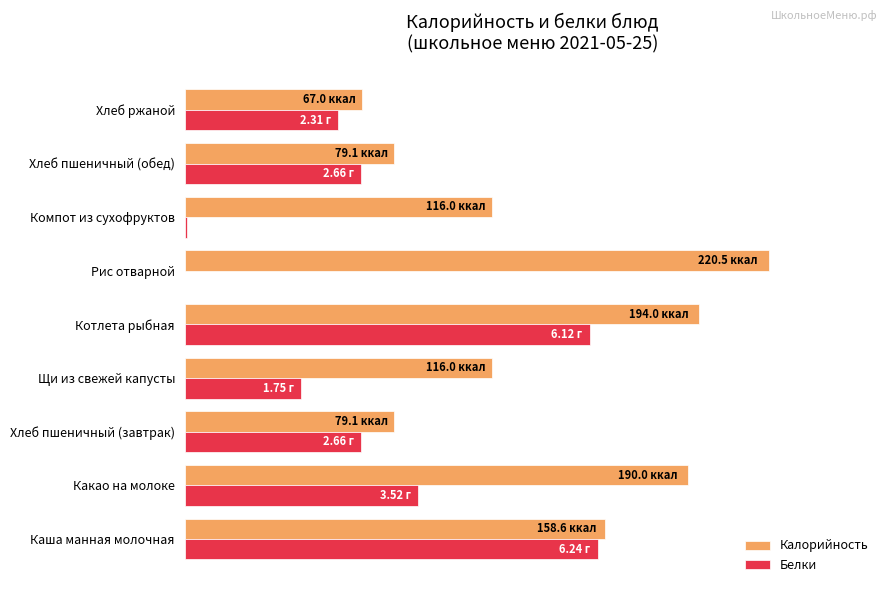

At which category is the sum across all series the highest?

Котлета рыбная